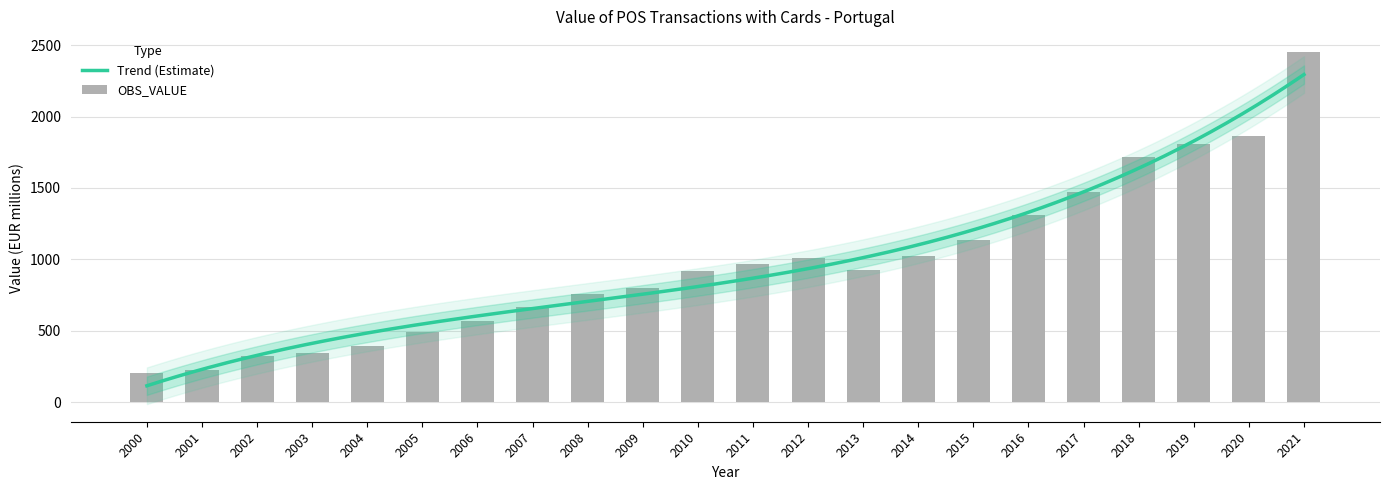

Which category has the highest value across all series?

2021